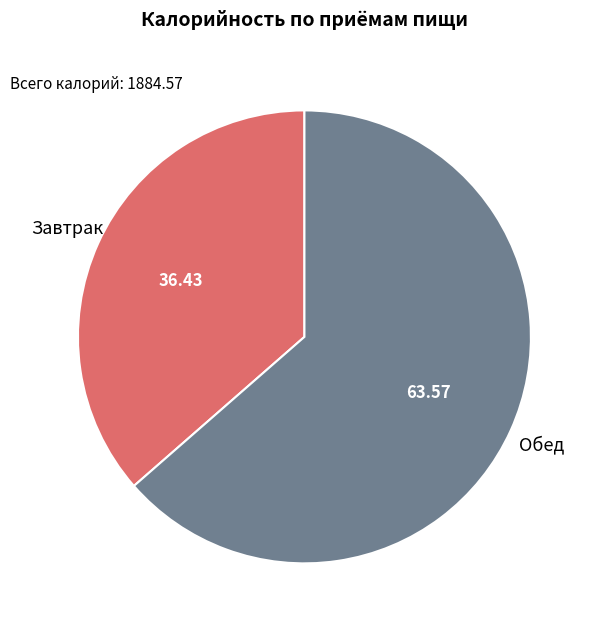

True or false: Завтрак accounts for 36% of the total.

True